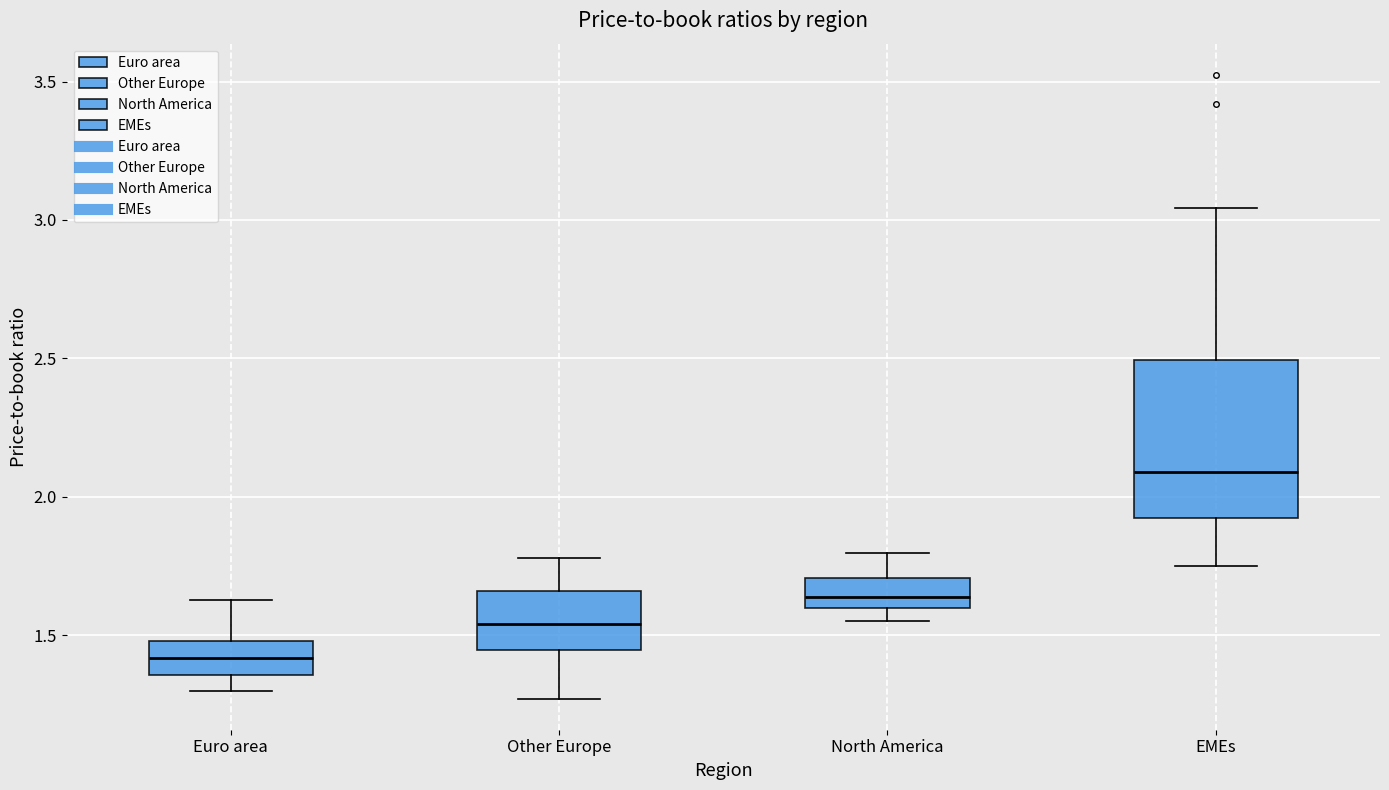

Which box's median line is the highest?

EMEs